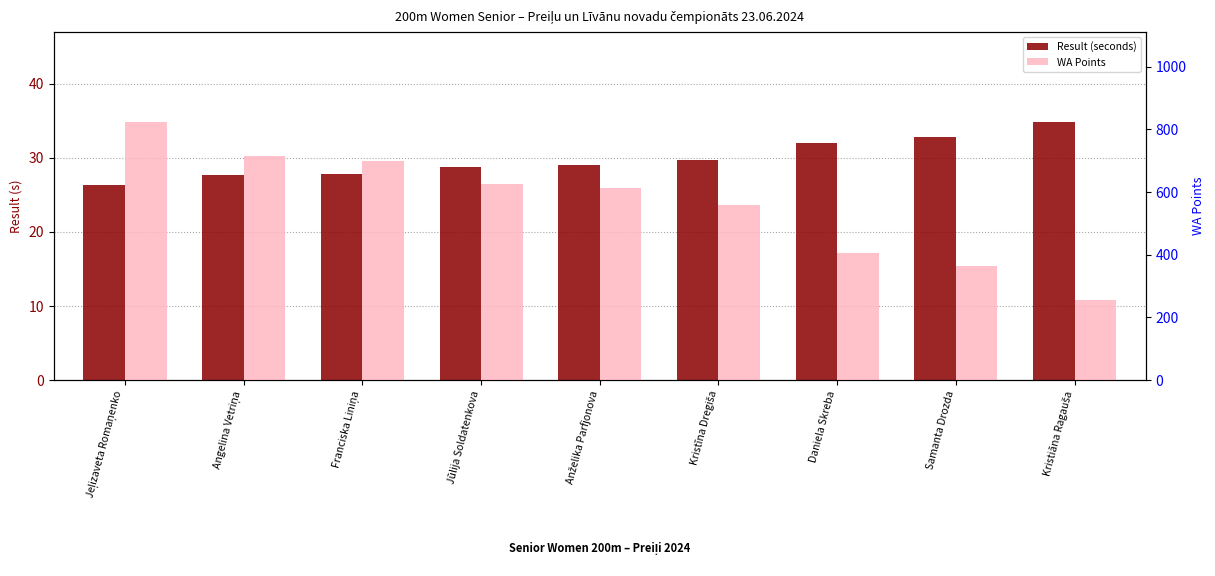

Between Jeļizaveta Romaņenko and Franciska Liniņa, which series saw the biggest shift?

WA Points